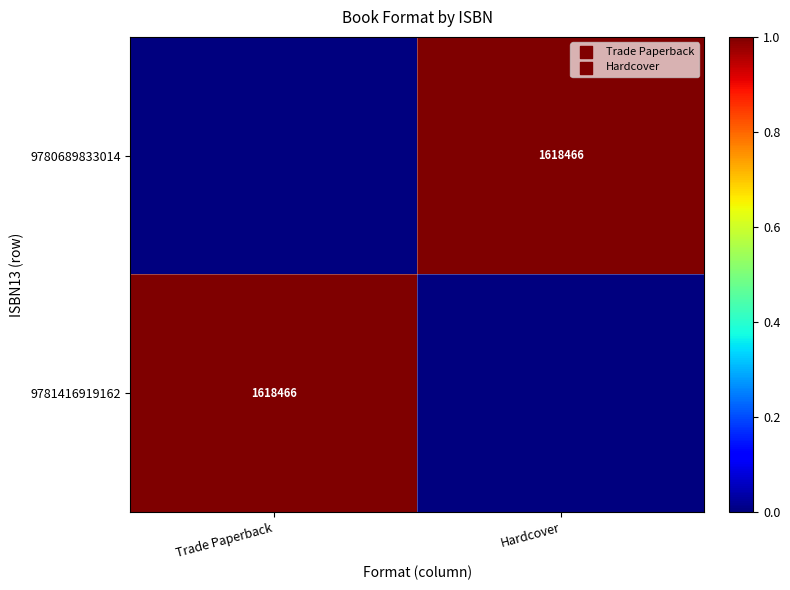

The 9780689833014 series shows 425091 at Hardcover. True or false?

False